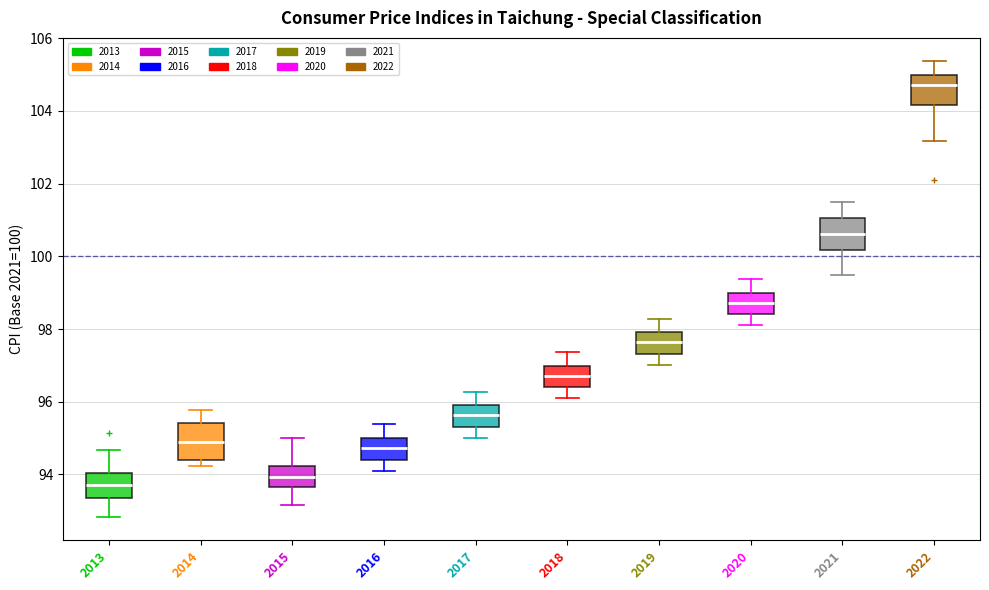

Where does the lower whisker of the box at x = 2022 end on the y-axis? The values are not printed on the chart, so give them approximately, as read against the axis.

103.2